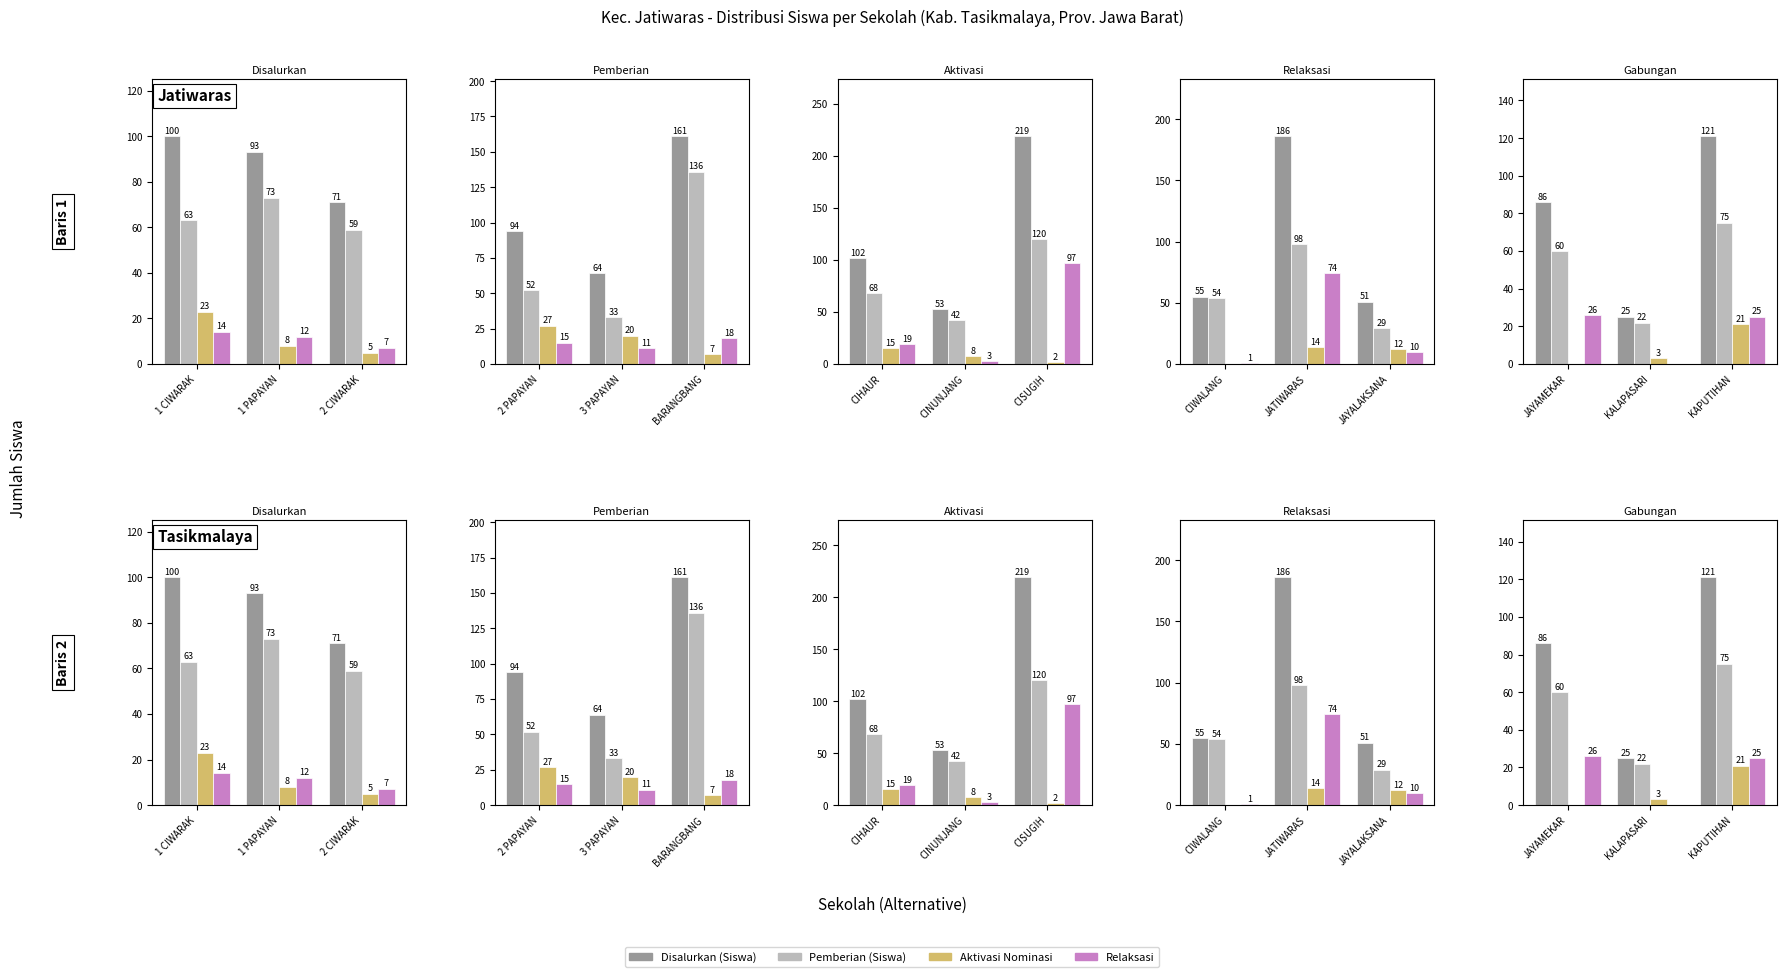

What is the label of the 1st bar from the right?

KAPUTIHAN